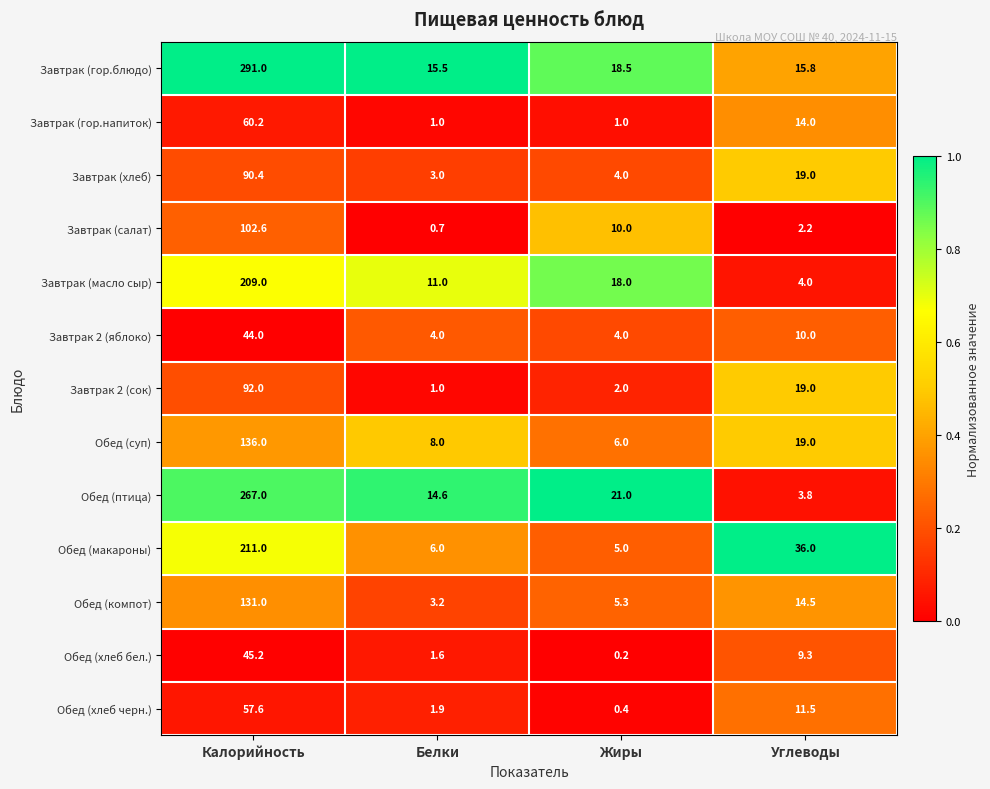

Where does the Завтрак (гор.блюдо) series first go above 18?

Калорийность